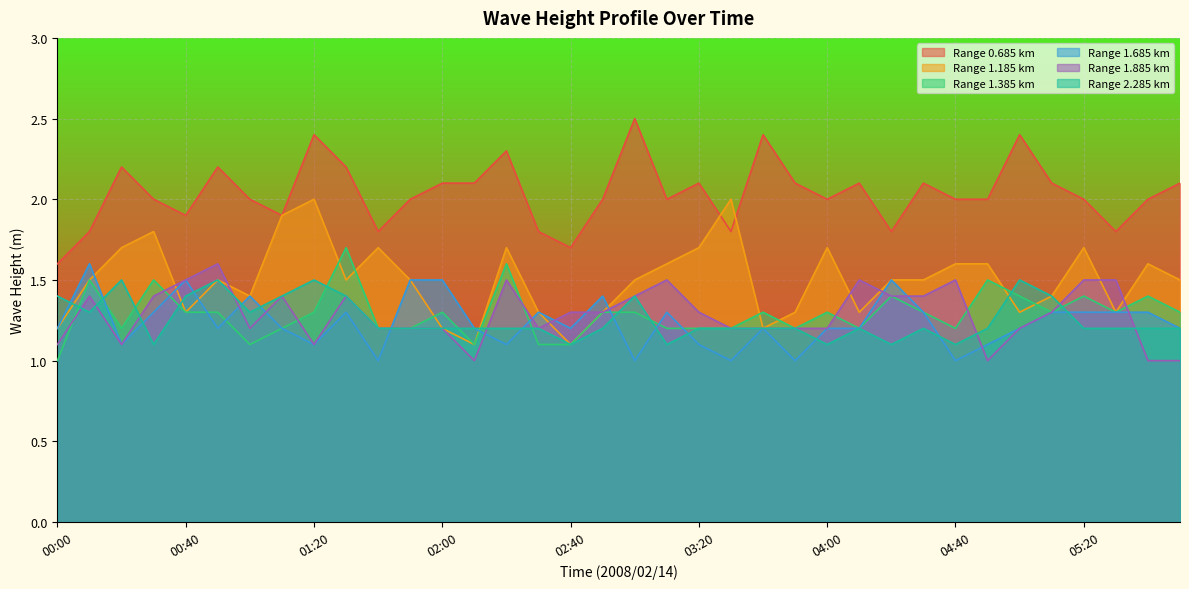

Which series has the largest range (max minus min)?

0.685